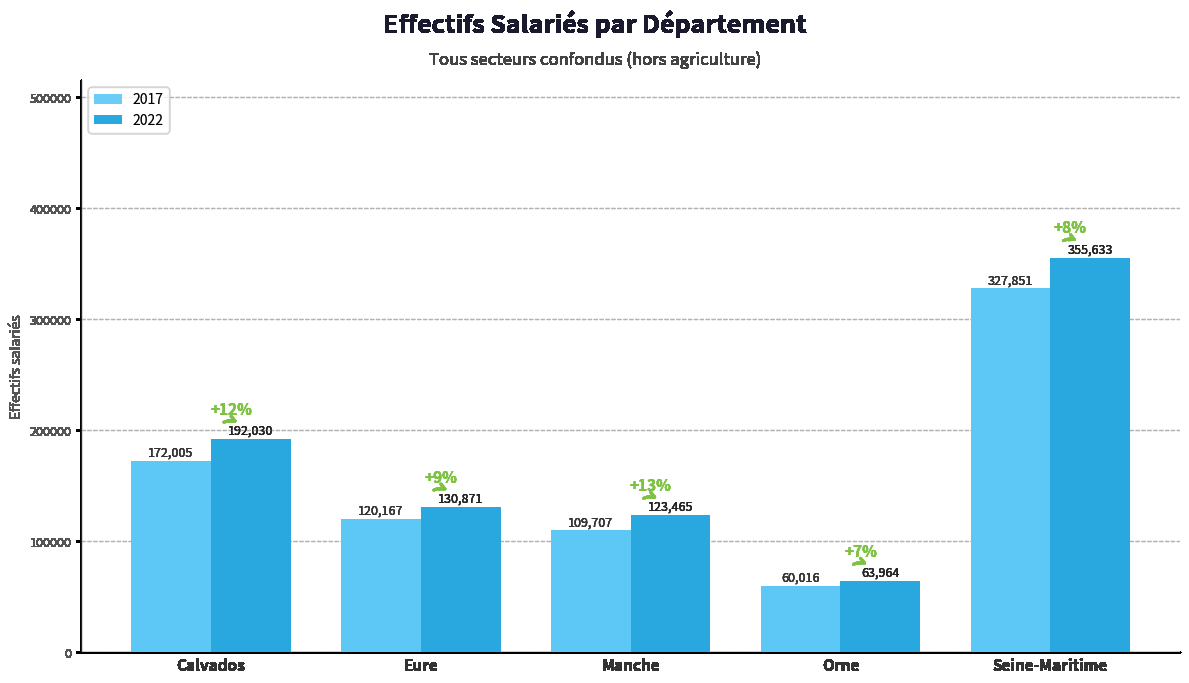

How many bars are there in total?

10